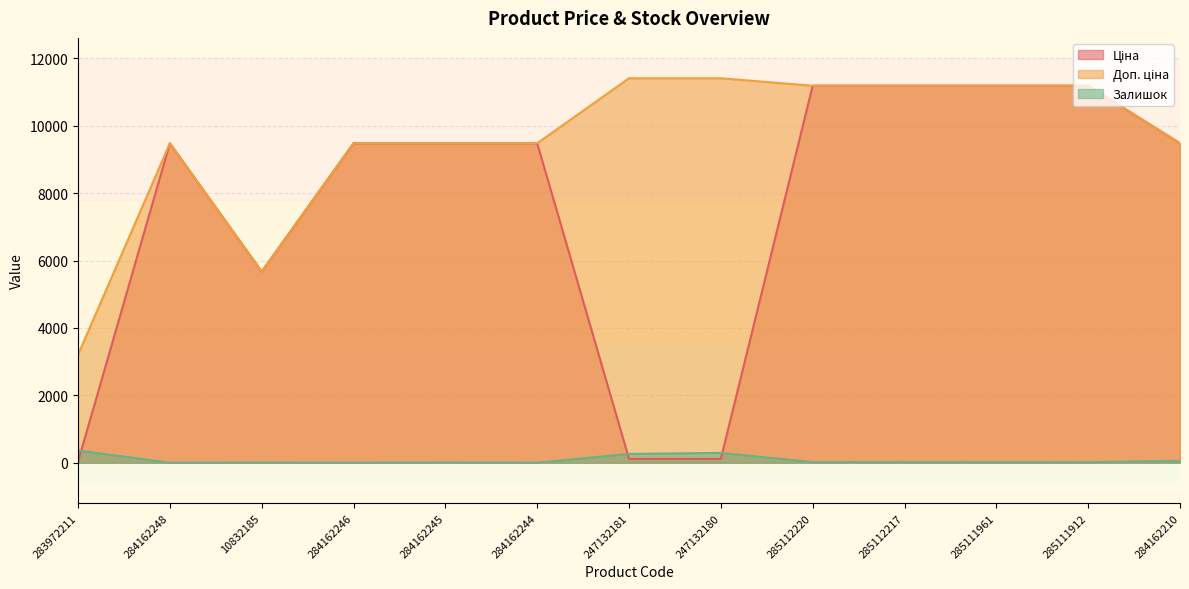

Reading left to right, list all the values displayed in this chart.

Ціна: 32.0	9480.1	5673.8	9480.1	9480.1	9480.1	114.1	114.1	11188.2	11188.2	11188.2	11188.2	9480.1
Доп. ціна: 3205.0	9480.1	5673.8	9480.1	9480.1	9480.1	11410.0	11410.0	11188.2	11188.2	11188.2	11188.2	9480.1
Залишок: 360.0	0.0	3.0	0.0	8.0	0.0	260.0	290.0	17.0	17.0	17.0	15.0	56.0